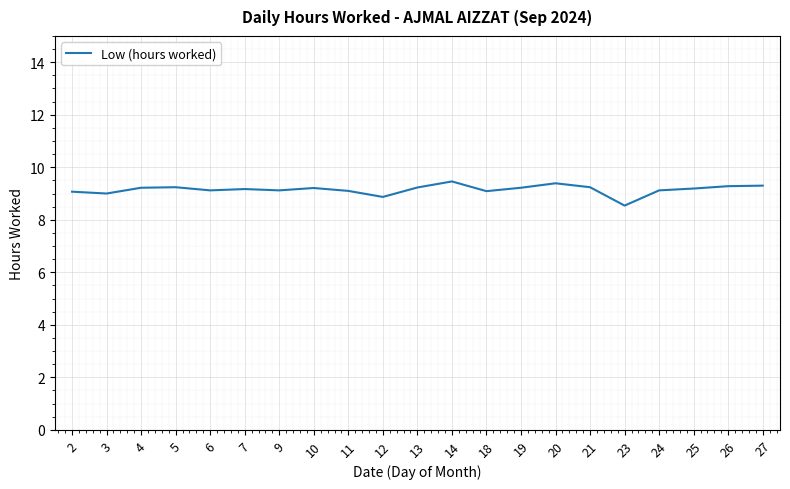

What is the difference between the maximum and minimum values?

0.9